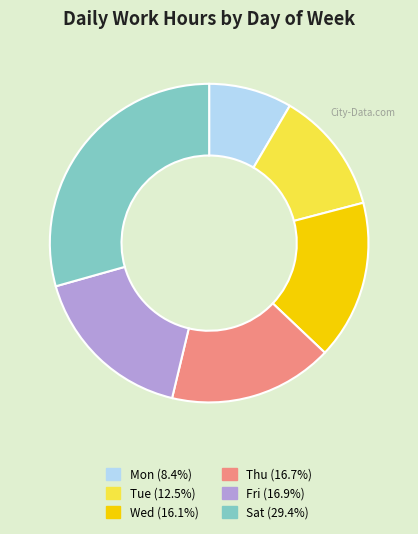

Is there a majority slice in this chart?

No